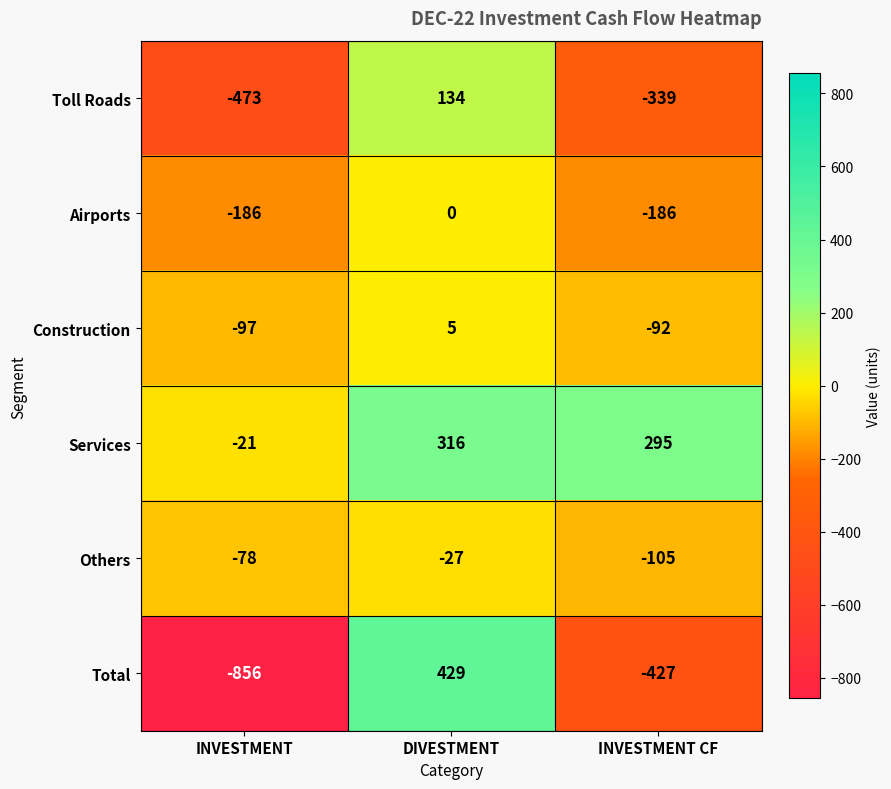

What is the difference between the highest and lowest values at DIVESTMENT?

456